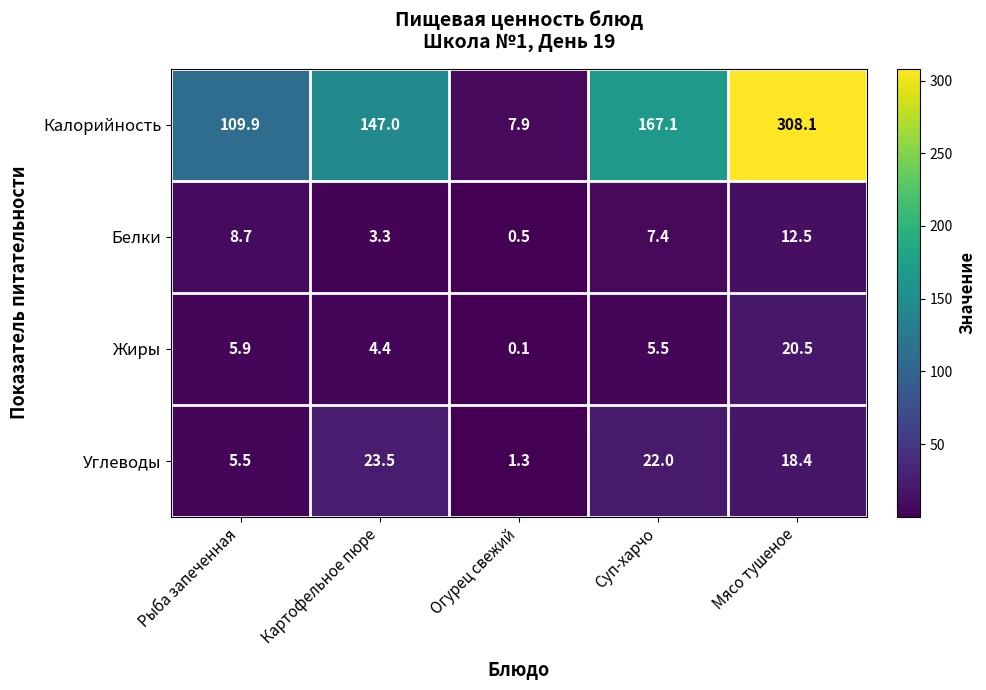

Which series has the largest total across all categories?

Калорийность